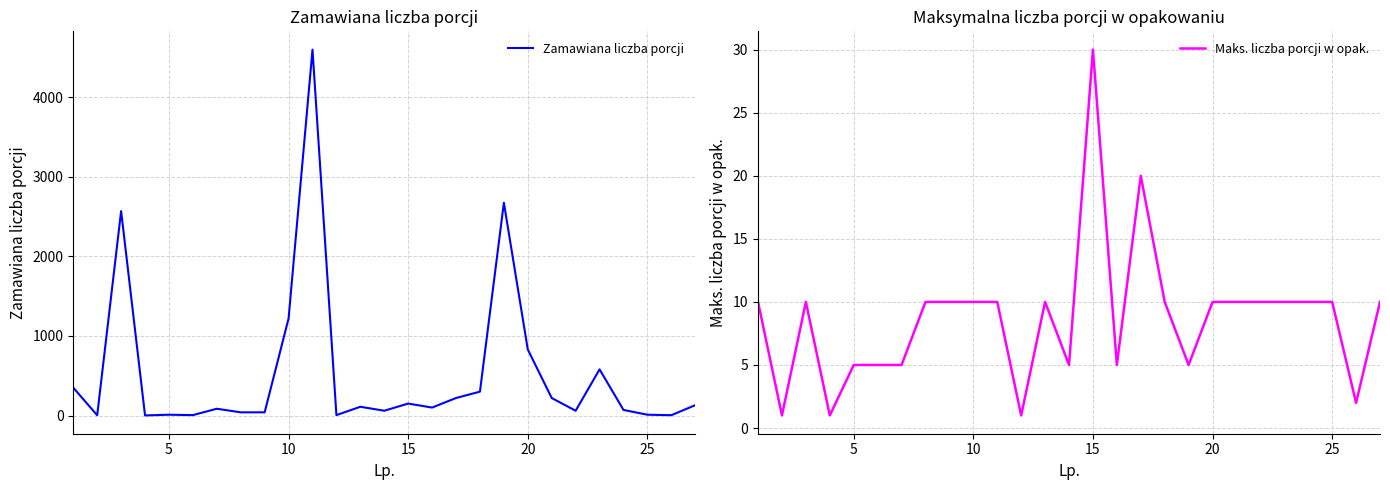

List the series in order of their peak value, lowest first.

Maks. liczba porcji w opak., Zamawiana liczba porcji